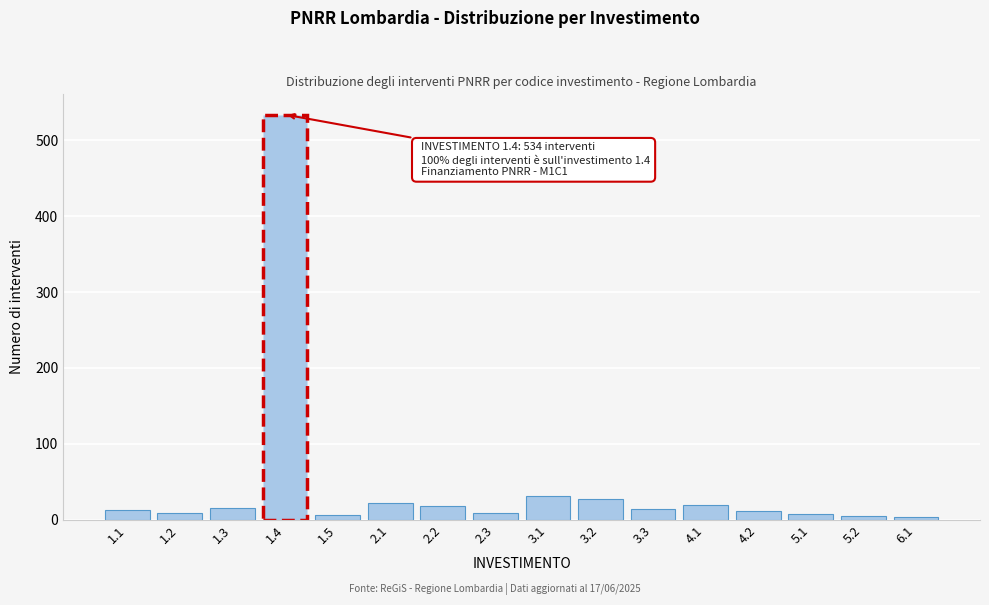

What is the change in value from 2.2 to 3.1?

+13